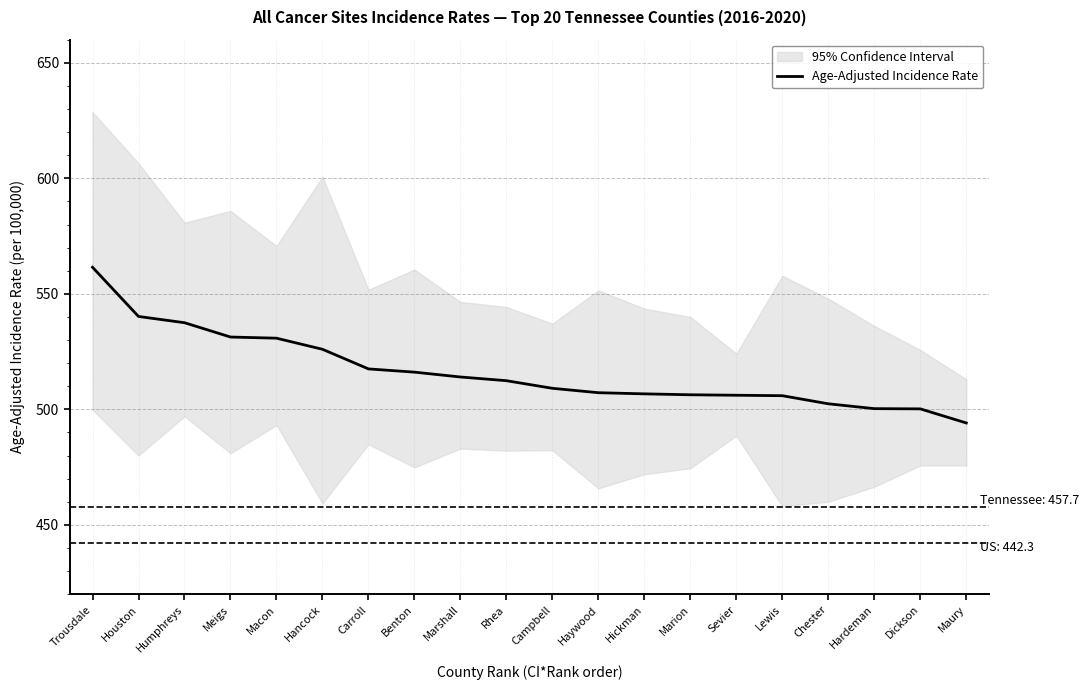

Reading right to left, what are all the values shown in this chart?

Maury=494.1	Dickson=500.2	Hardeman=500.3	Chester=502.4	Lewis=505.9	Sevier=506.1	Marion=506.3	Hickman=506.7	Haywood=507.2	Campbell=509.1	Rhea=512.4	Marshall=514.0	Benton=516.1	Carroll=517.5	Hancock=526.0	Macon=530.8	Meigs=531.3	Humphreys=537.5	Houston=540.2	Trousdale=561.5